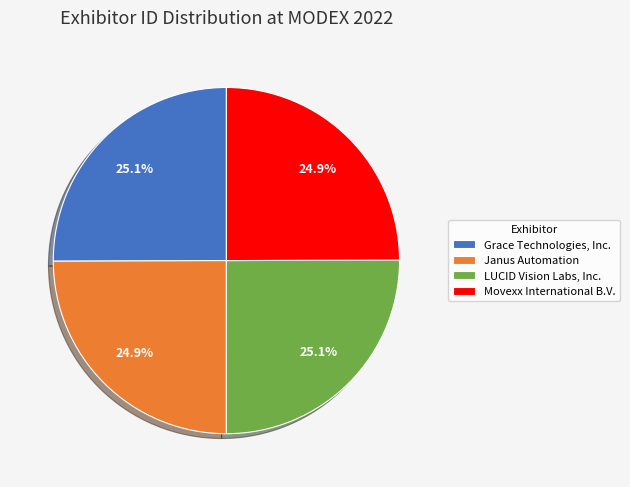

The Janus Automation slice represents 11% of the pie. True or false?

False